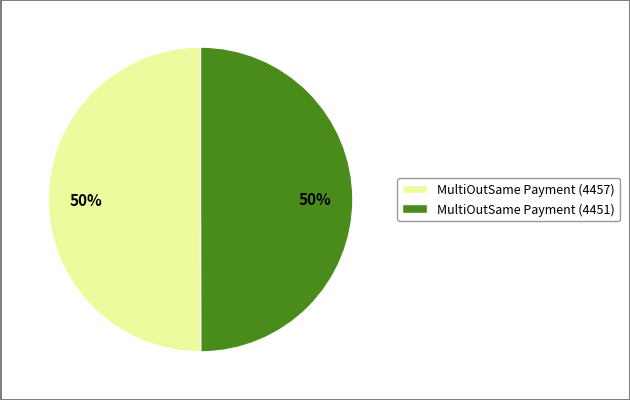

To the nearest percent, what percentage of the pie is MultiOutSame Payment (4451)?

50%